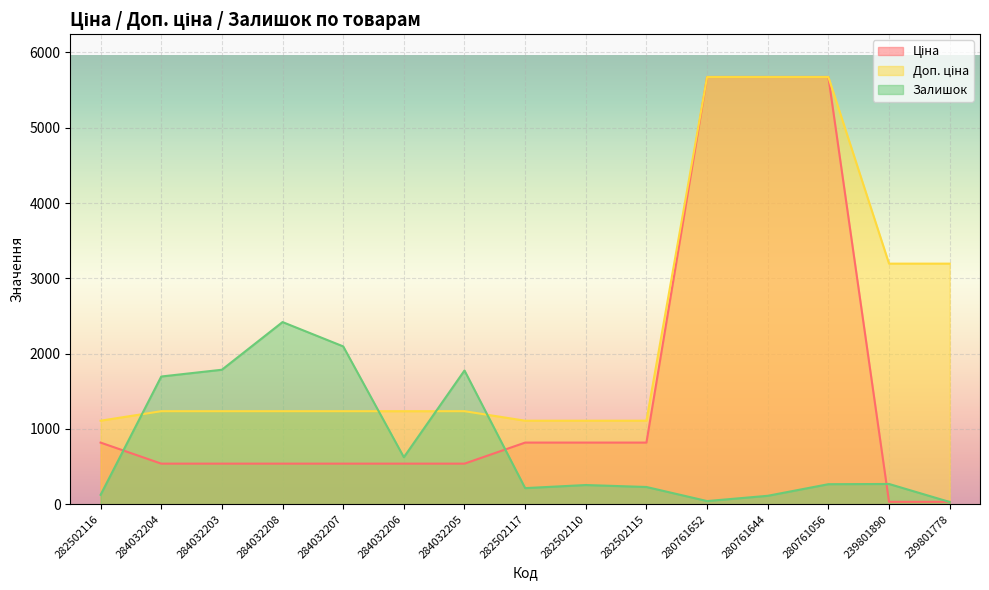

Rank the series by their maximum value, from highest to lowest.

Ціна, Доп. ціна, Залишок